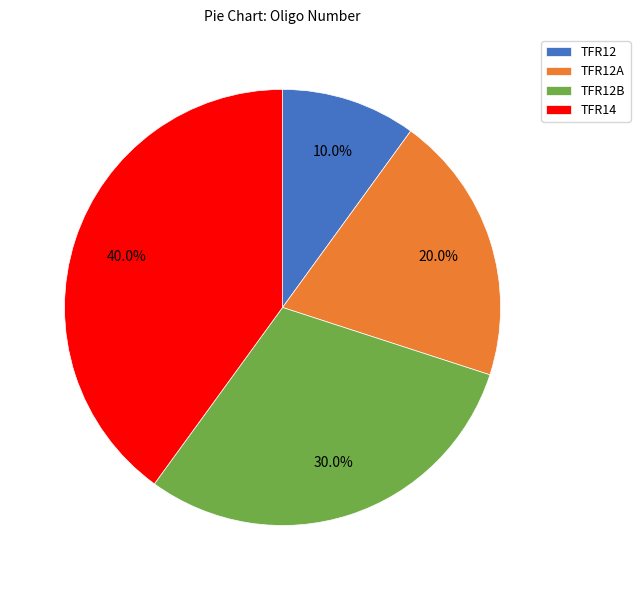

What is the largest slice in the pie chart?

TFR14